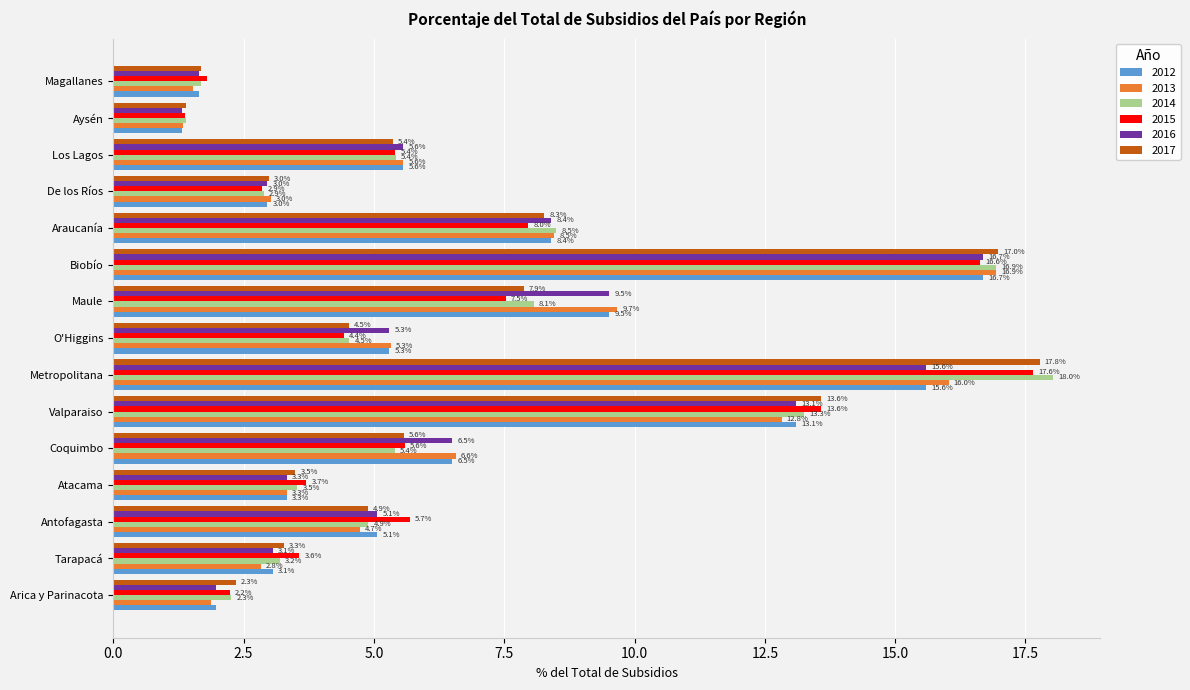

At how many categories does at least one series exceed 3?

12